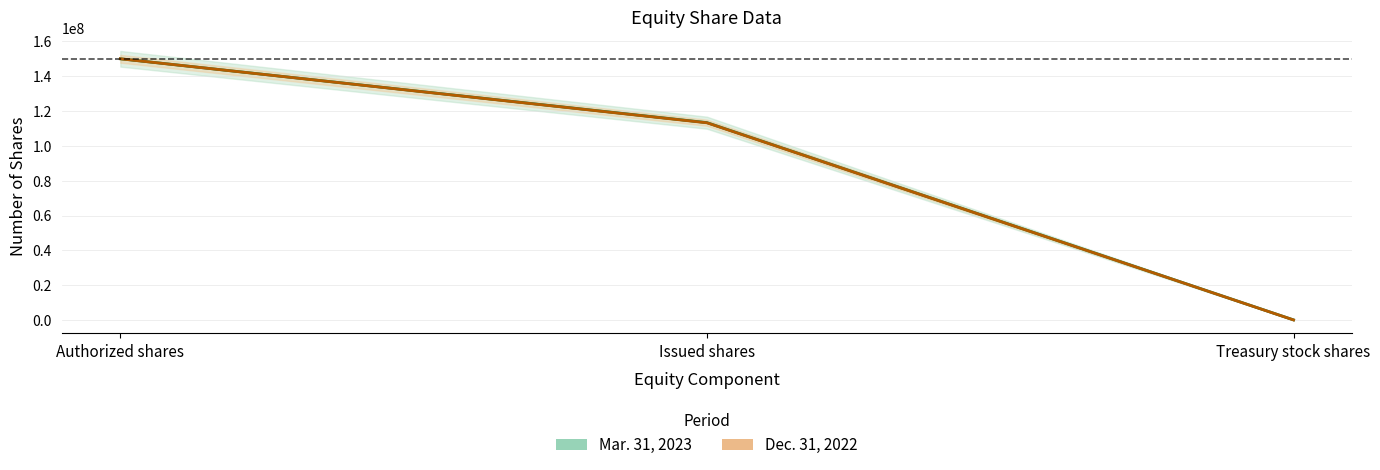

Which label corresponds to the largest value in the chart?

Authorized shares